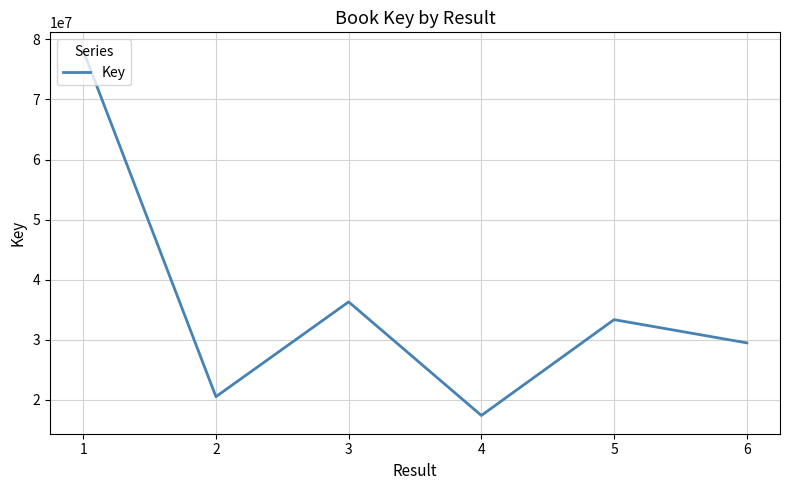

Where does the data first go above 33360092?

1